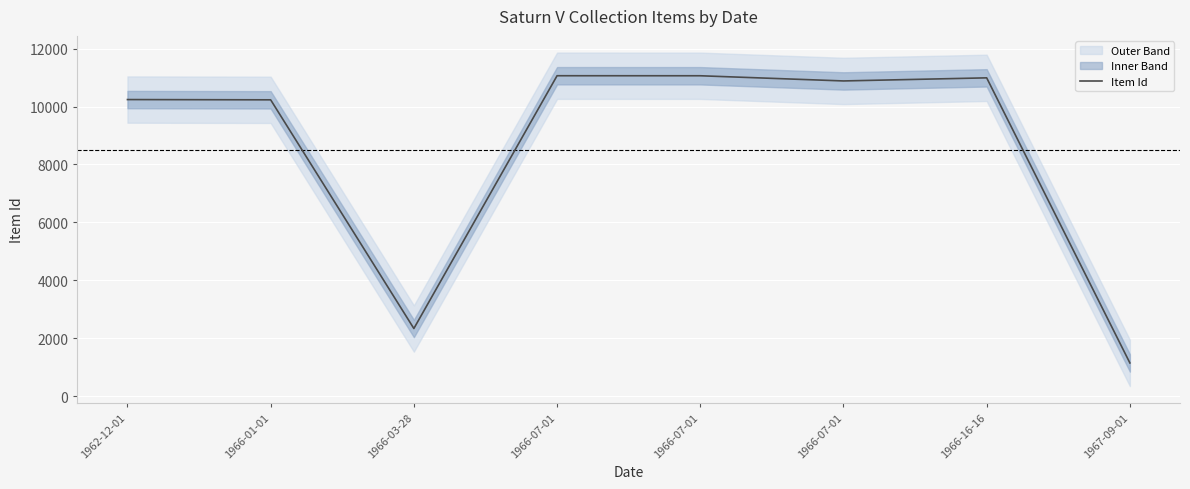

What is the approximate value at 1962-12-01?

10240